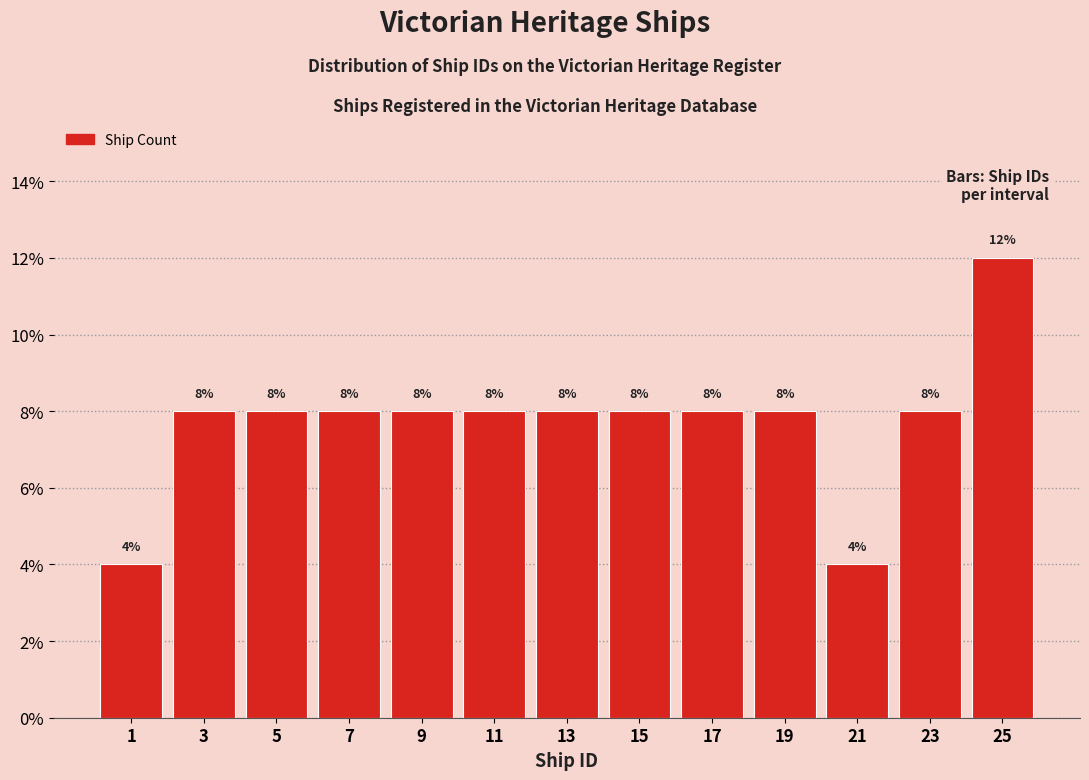

Reading left to right, list every bar in this chart as the range it spans on the x-axis followed by its height.

0 to 2: 4
2 to 4: 8
4 to 6: 8
6 to 8: 8
8 to 10: 8
10 to 12: 8
12 to 14: 8
14 to 16: 8
16 to 18: 8
18 to 20: 8
20 to 22: 4
22 to 24: 8
24 to 26: 12